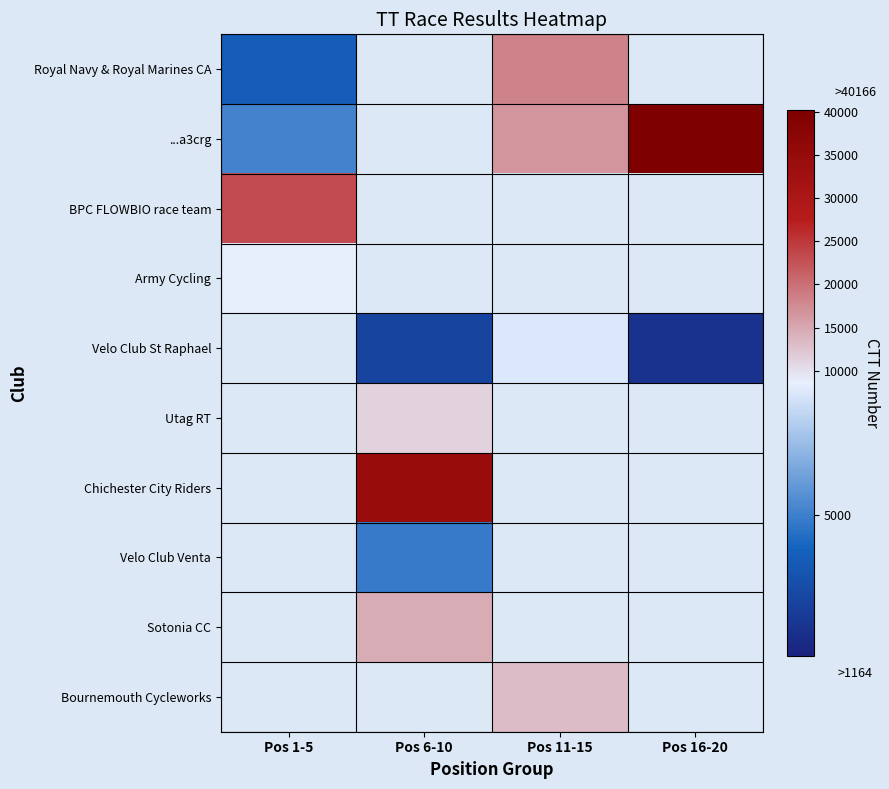

How many series are shown in this chart?

10